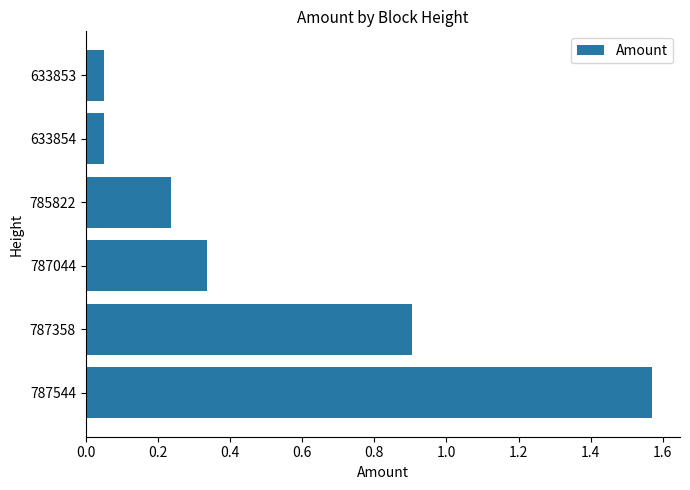

What is the difference between the maximum and second lowest values?

1.5